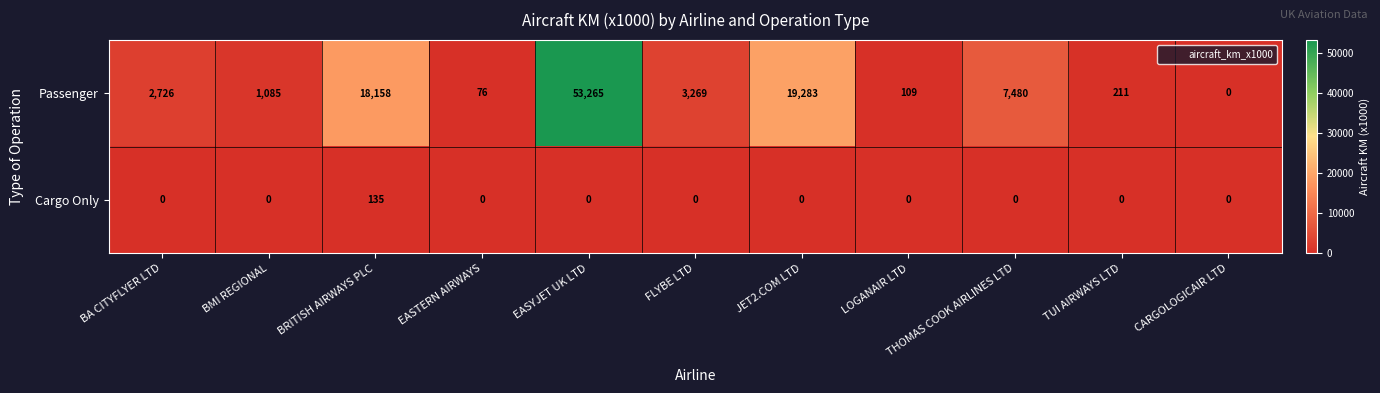

Rank the categories by Passenger value from lowest to highest.

CARGOLOGICAIR LTD, EASTERN AIRWAYS, LOGANAIR LTD, TUI AIRWAYS LTD, BMI REGIONAL, BA CITYFLYER LTD, FLYBE LTD, THOMAS COOK AIRLINES LTD, BRITISH AIRWAYS PLC, JET2.COM LTD, EASYJET UK LTD